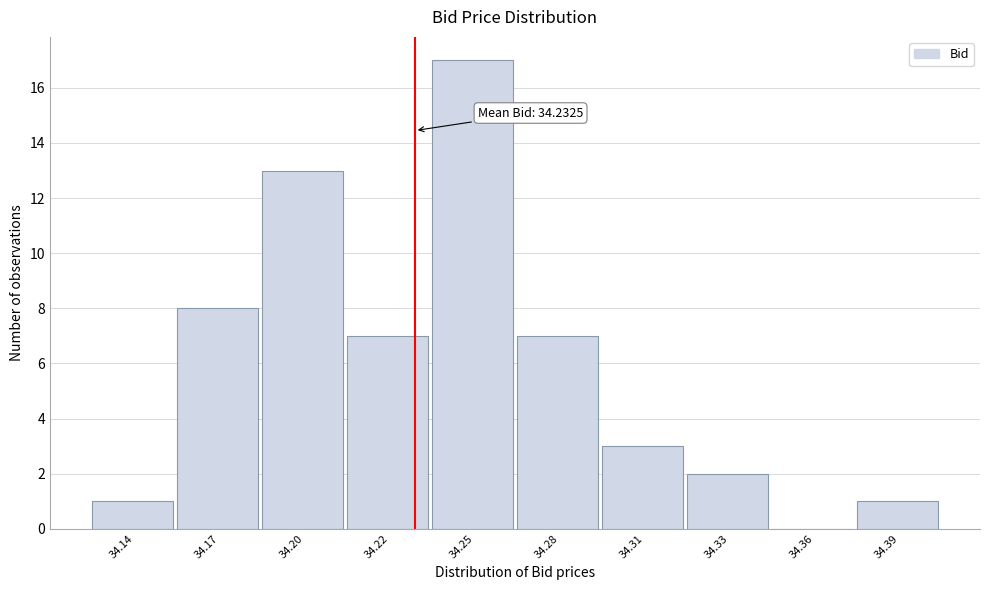

Reading left to right, transcribe all the data shown in this chart.

34.14=1	34.17=8	34.20=13	34.22=7	34.25=17	34.28=7	34.31=3	34.33=2	34.36=0	34.39=1